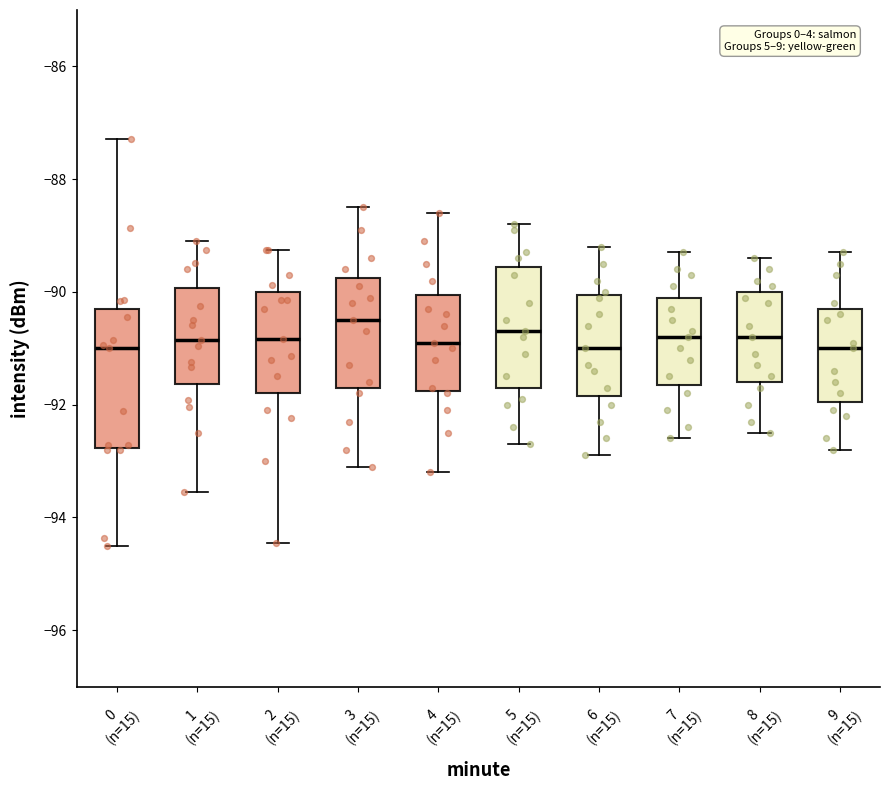

Where is the lower edge of the box for 7 (n=15) on the y-axis? The values are not printed on the chart, so give them approximately, as read against the axis.

-91.6